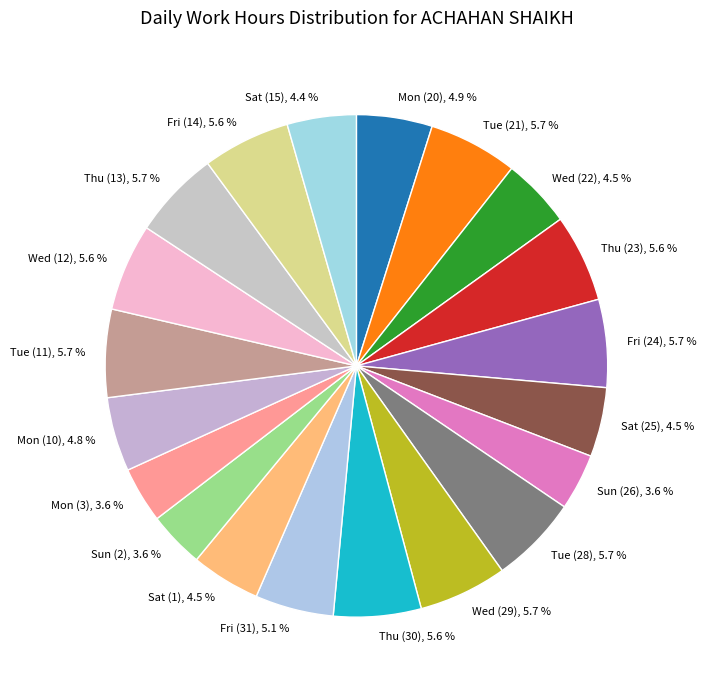

What is the ratio of the value at Sat (15), 4.4 % to the value at Sat (1), 4.5 %?

1.0